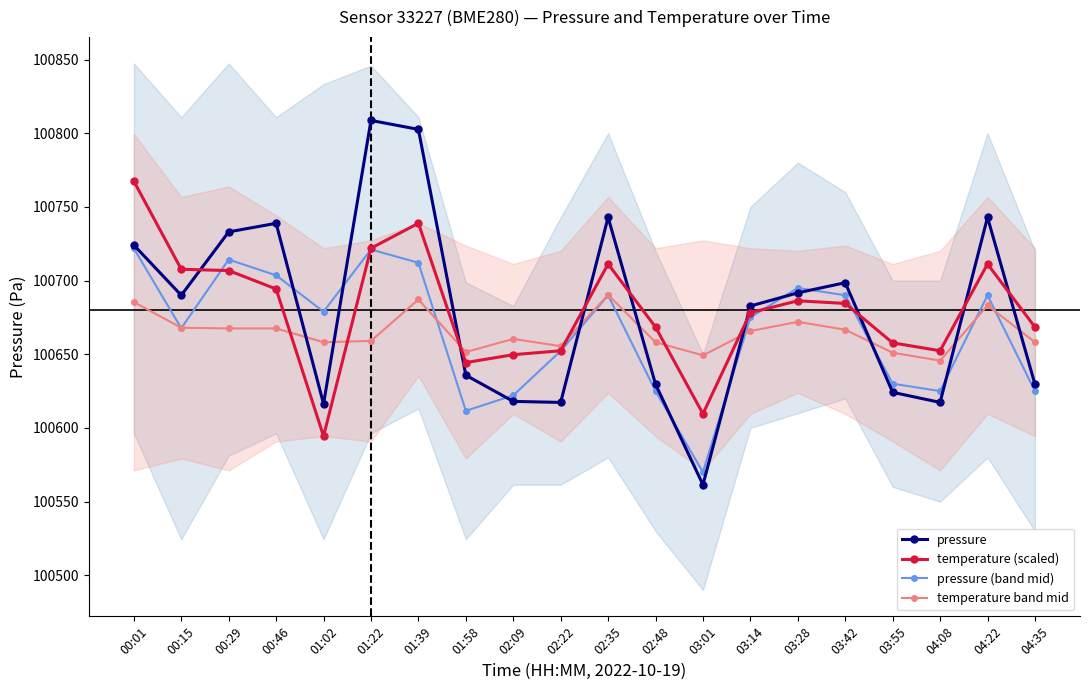

What is the greatest value displayed?

100808.7